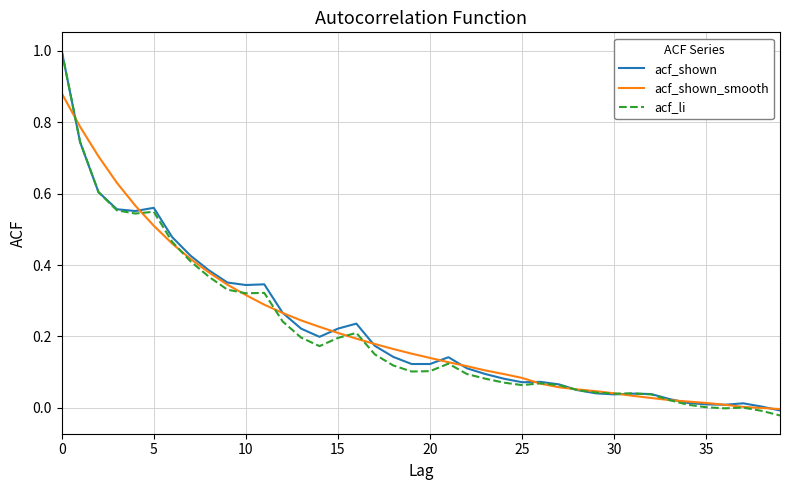

Which series has the widest spread of values?

acf_li